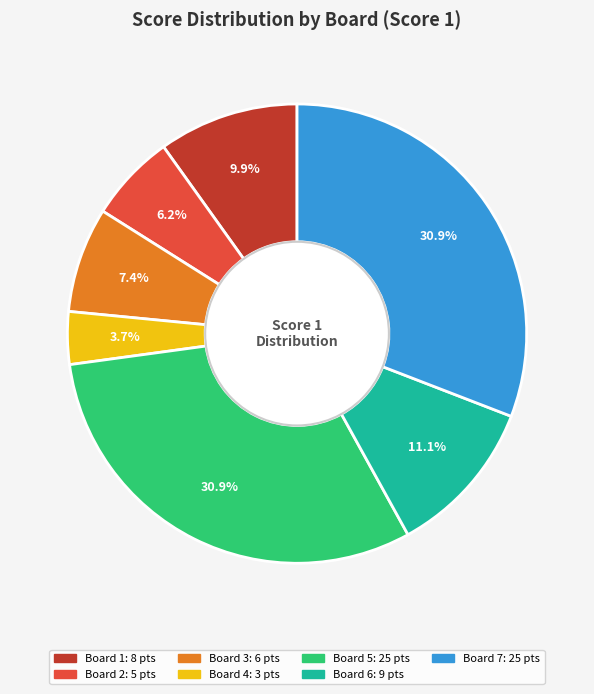

How many segments does this pie chart have?

7